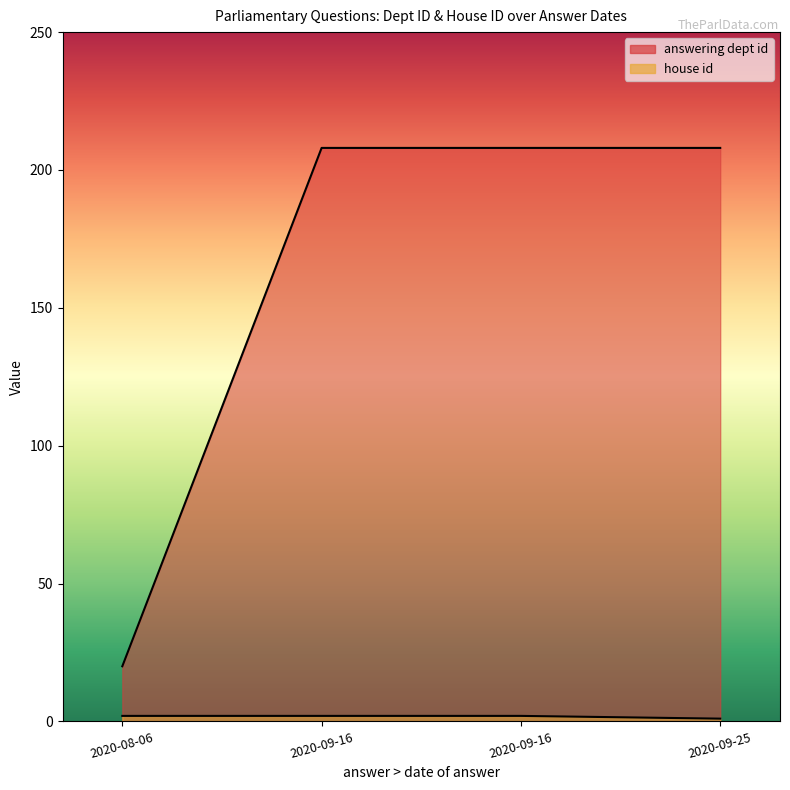

Which category has the lowest value in the answering dept id series?

2020-09-25